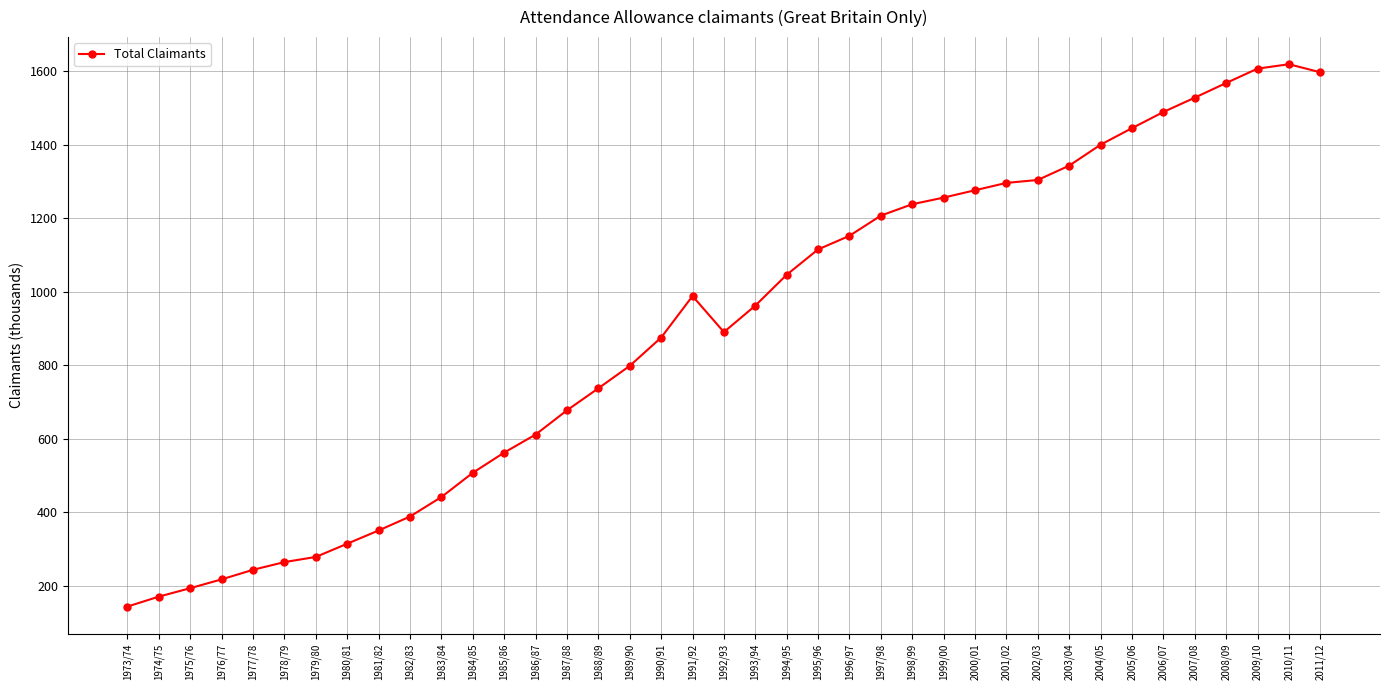

What is the value of the 39th point from the left?

1597